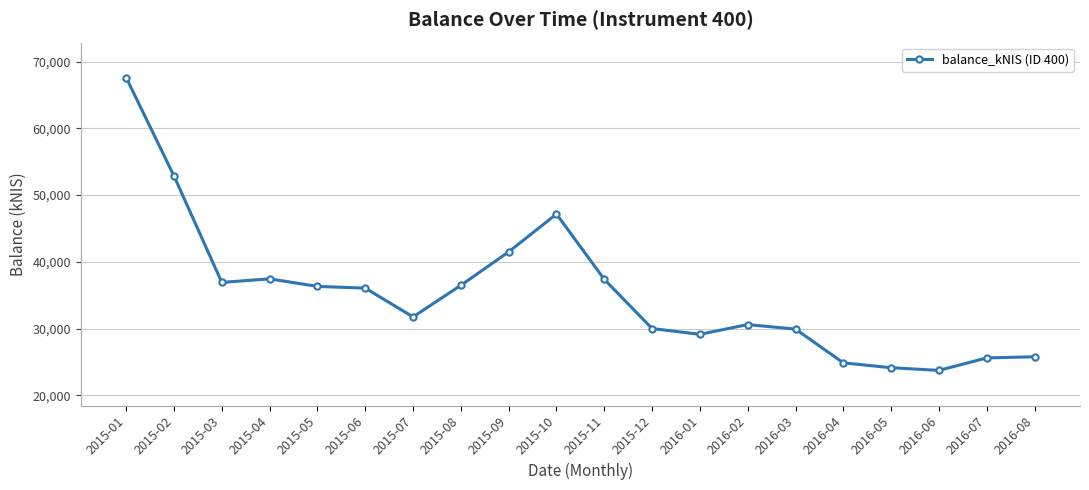

True or false: the data has more than 0 interior local peaks.

True